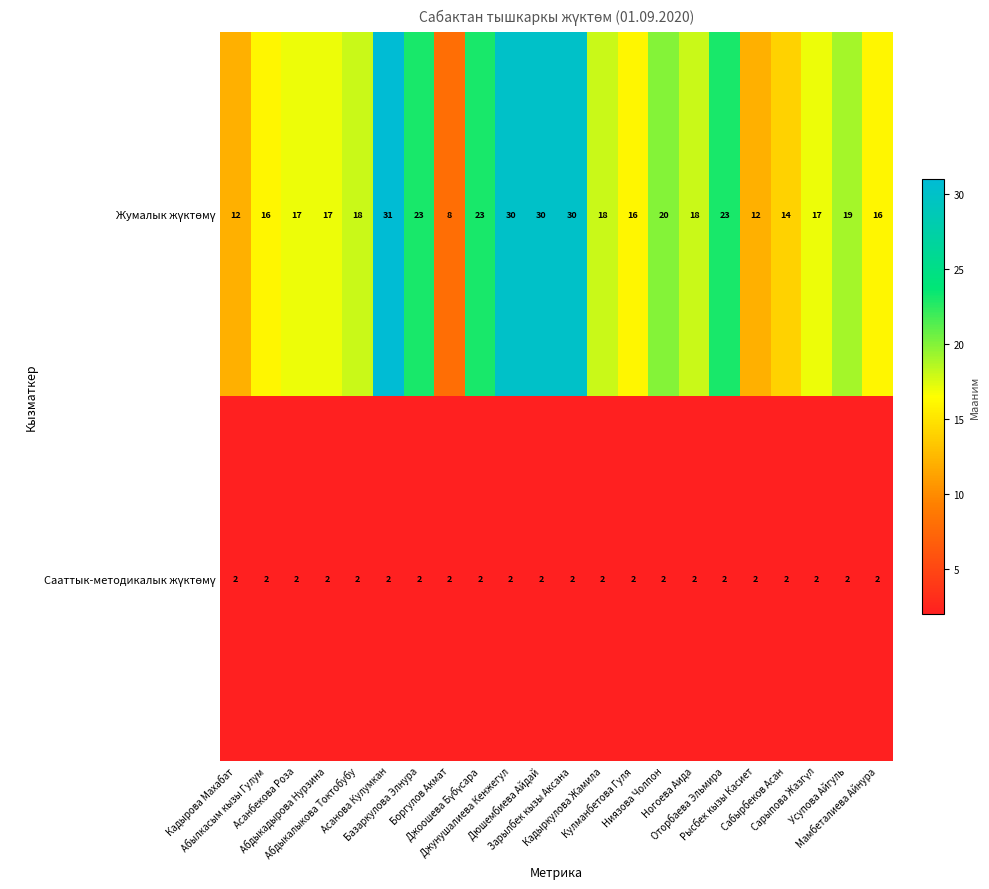

How many data points does each series have?

22